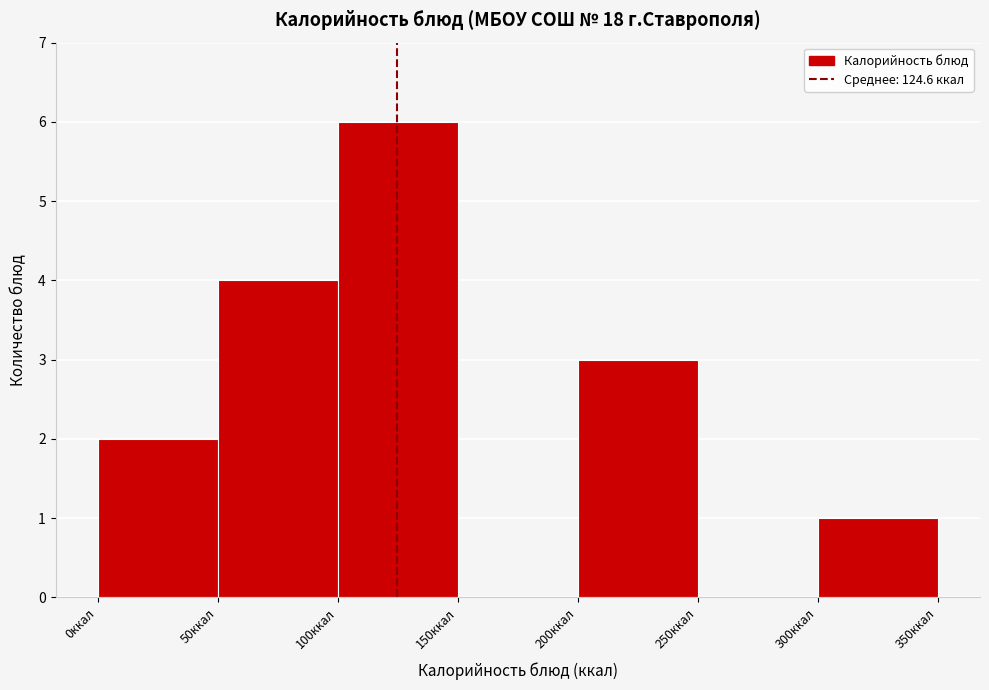

What is the height of the bar covering 300 to 350 on the x-axis? The values are not printed on the chart, so give them approximately, as read against the axis.

1